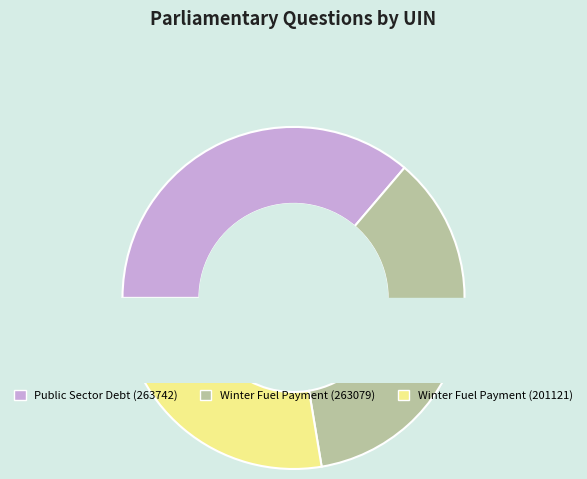

Is there a majority slice in this chart?

No